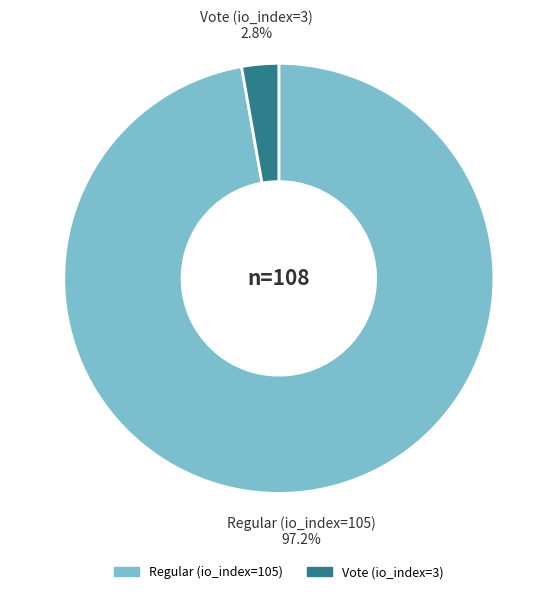

Does Regular (io_index=105) account for over 50% of the chart?

Yes